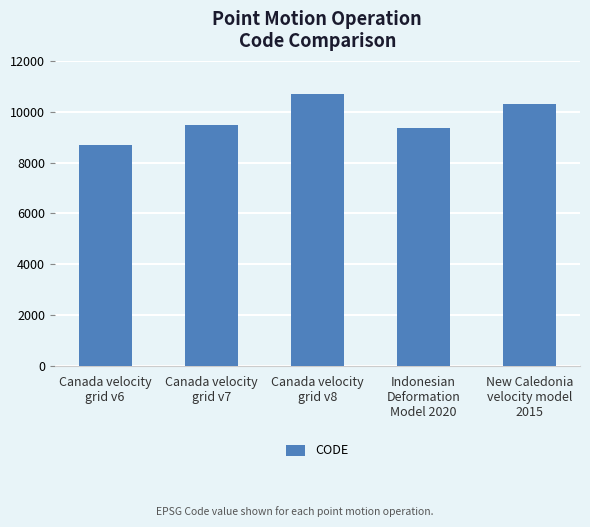

What is the maximum value shown in the chart?

10707